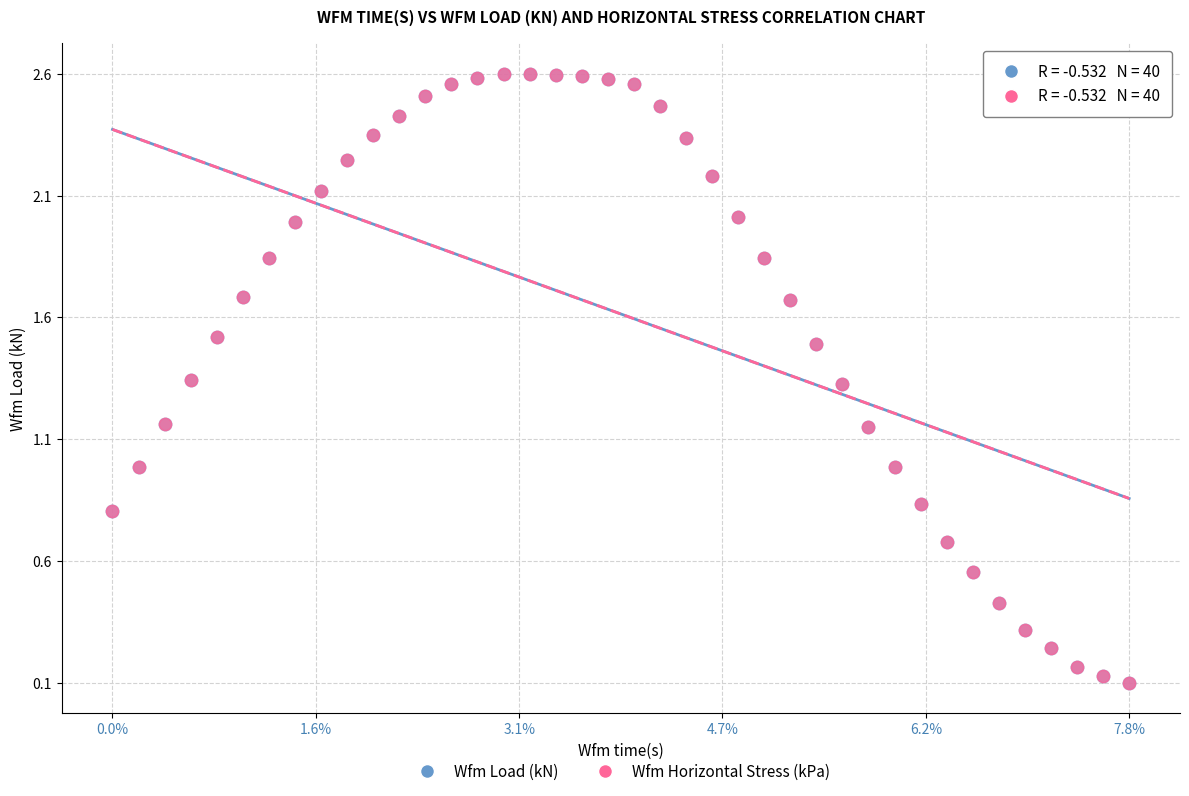

What are all the series names shown in the legend?

Wfm Load (kN), Wfm Horizontal Stress (kPa)